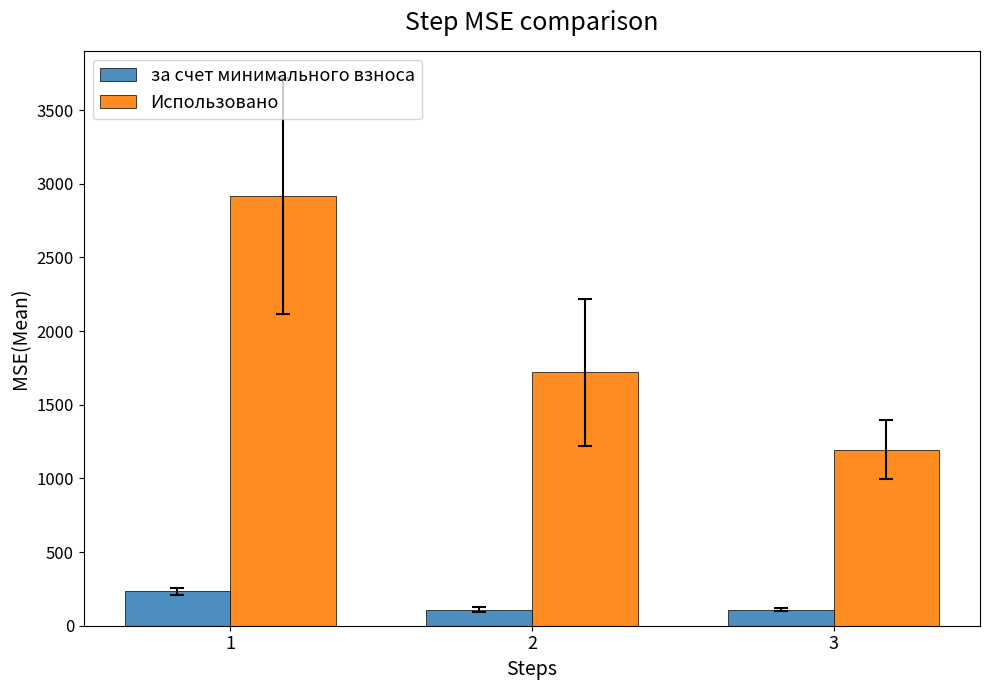

What are all the series names shown in the legend?

за счет минимального взноса, Использовано